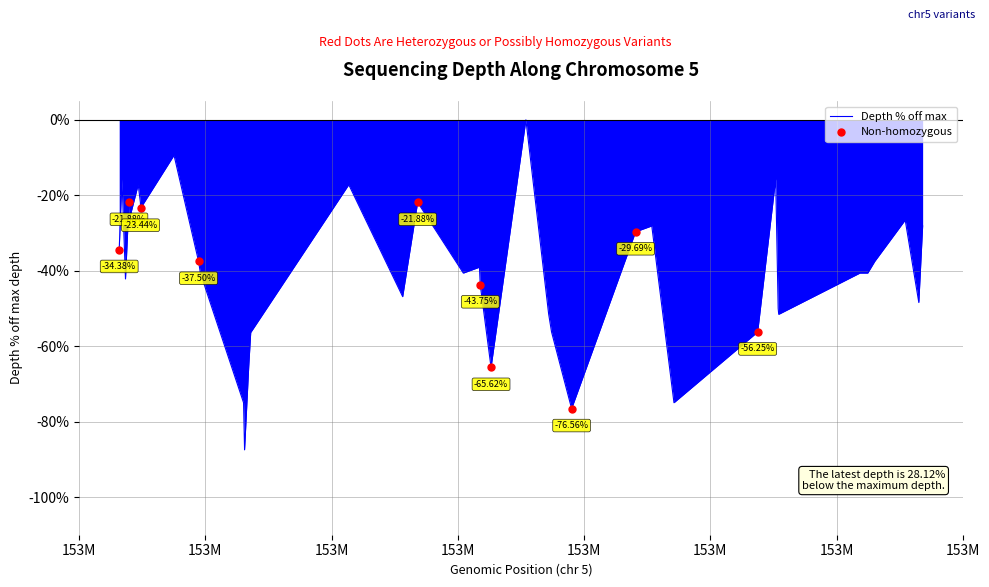

What is the smallest value displayed?

-87.5